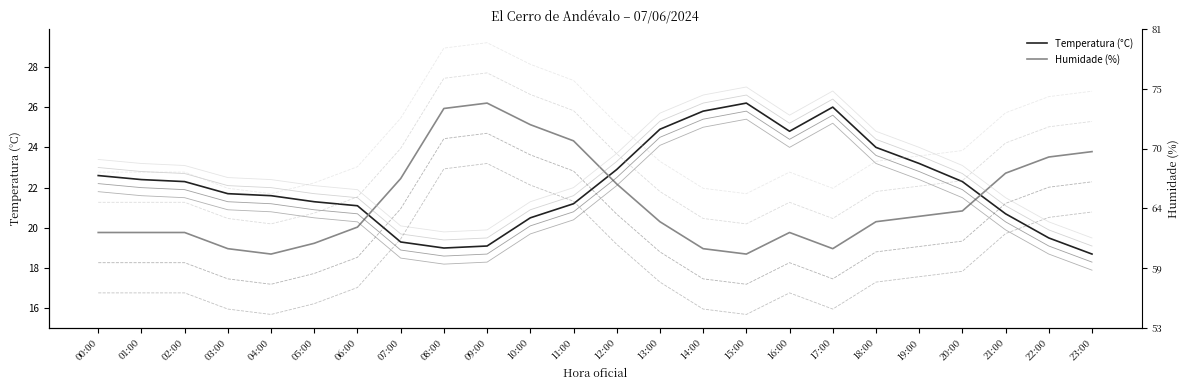

What is the total value across all series at 21:00?

43.4